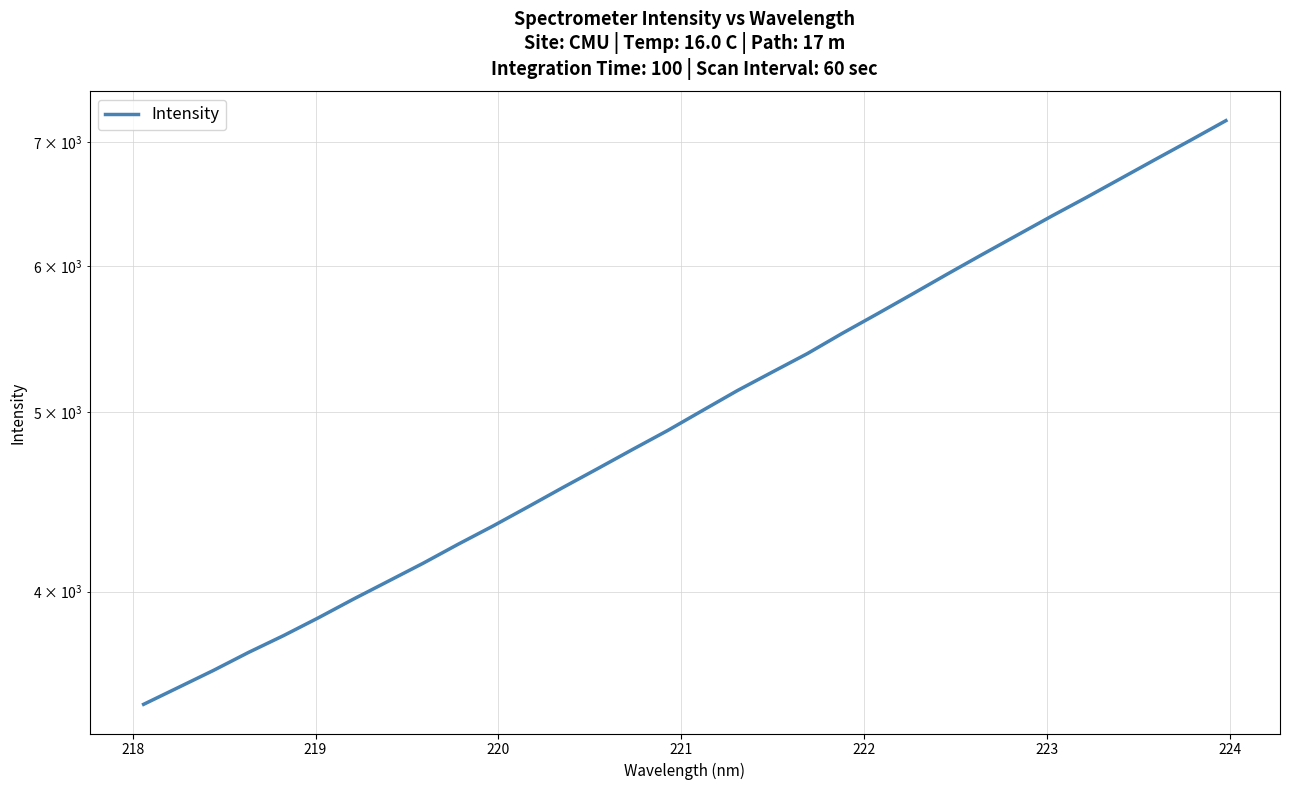

How many values exceed 5011?

16